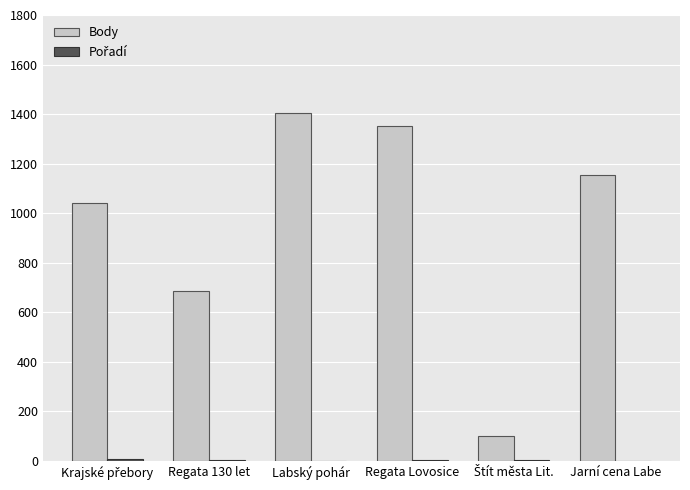

What is the sum of the Body values at Regata 130 let and Regata Lovosice?

2038